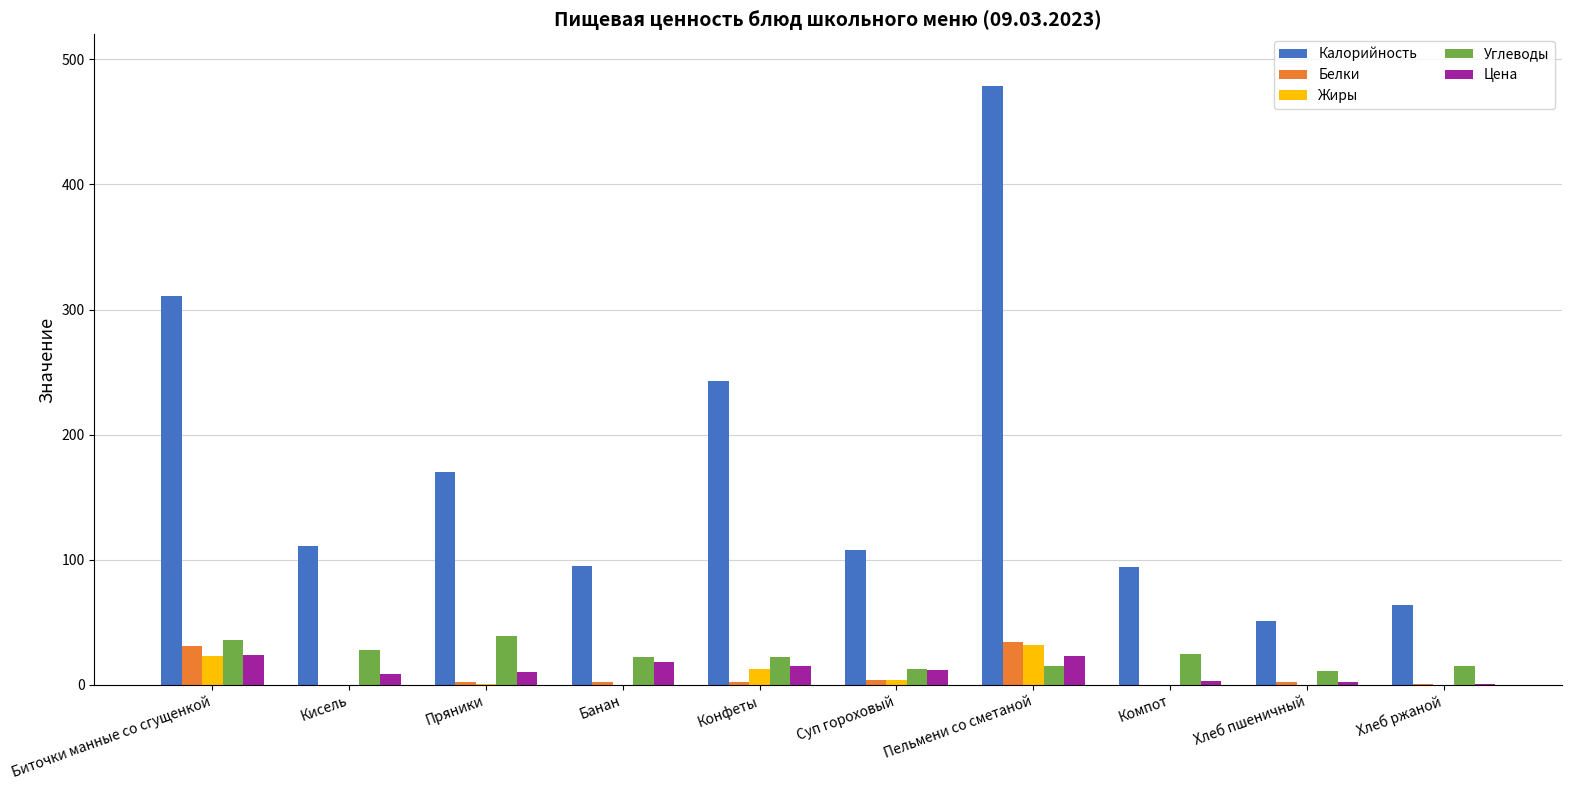

At which category is the sum across all series the highest?

Пельмени со сметаной